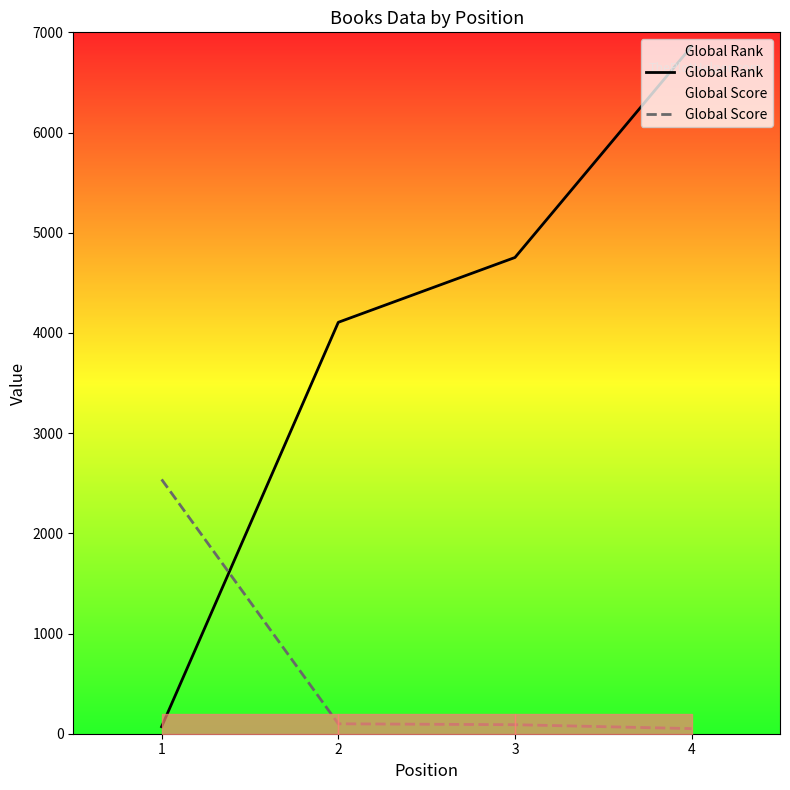

How many data points in Global Rank are less than 4753?

2